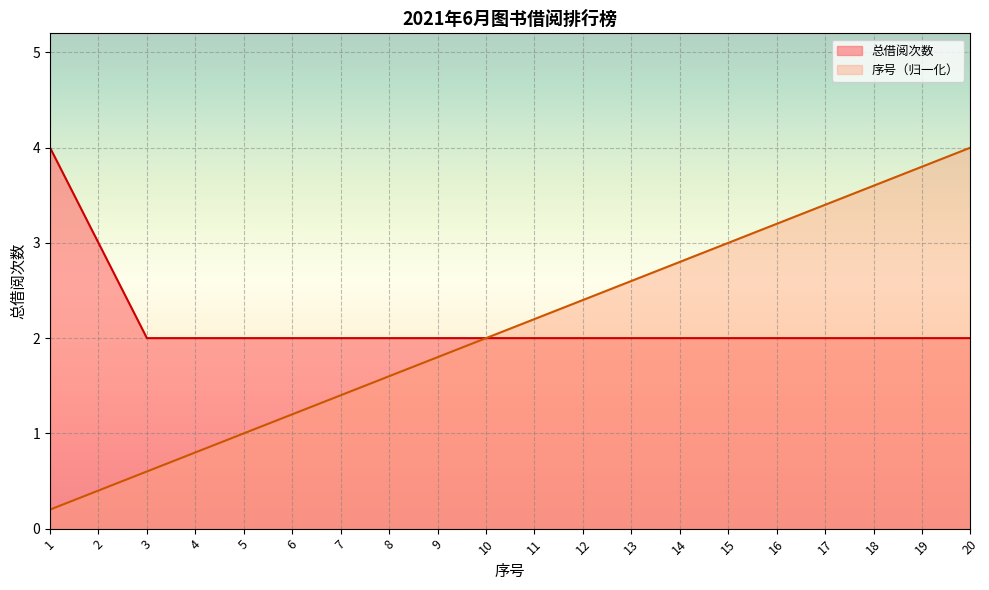

At which category is the sum across all series the highest?

20